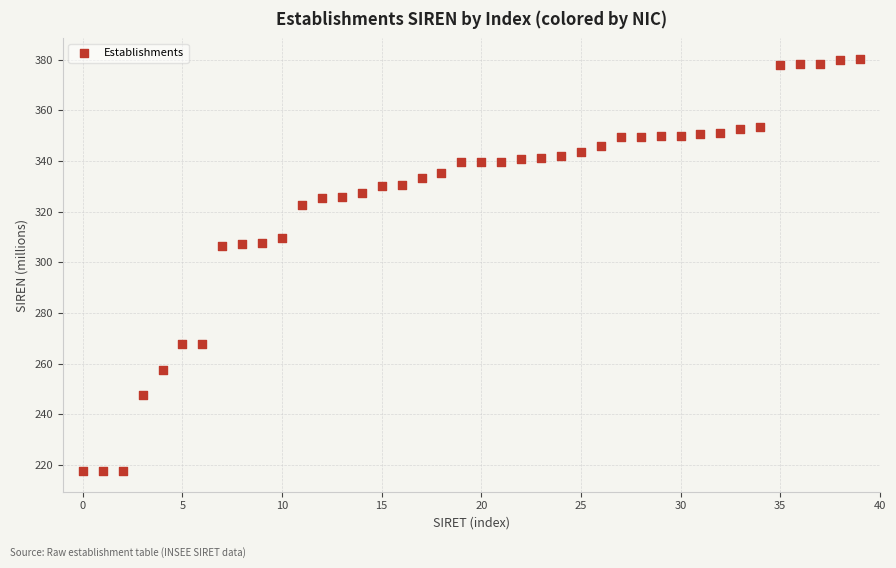

What is the range of Y values (max minus min)?

162.6